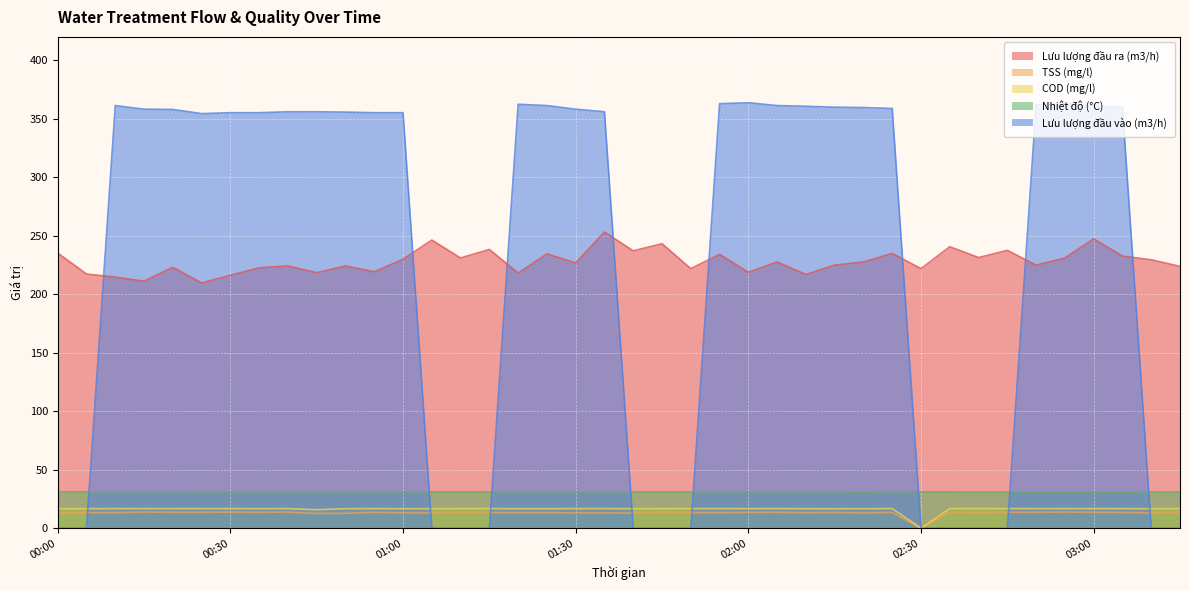

Which series has the largest total across all categories?

Lưu lượng đầu vào (m3/h)